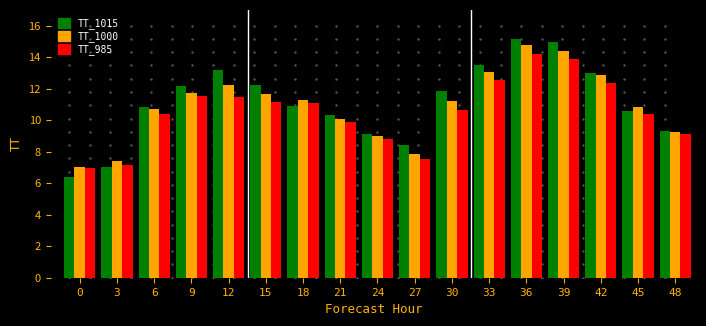

The TT_985 series shows 13.7 at 45. True or false?

False